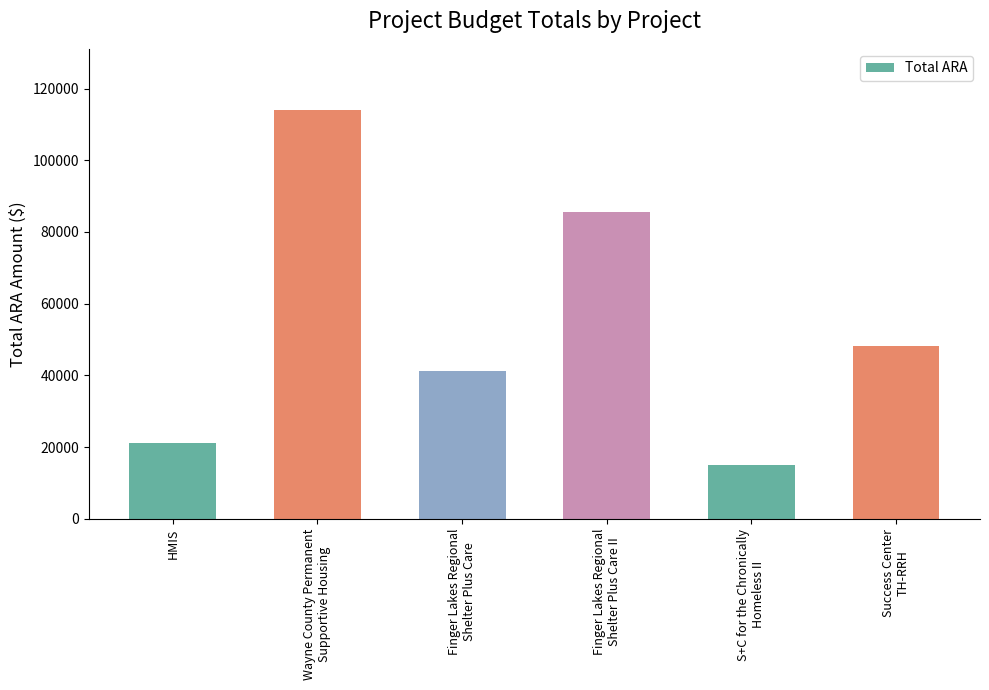

How many values are below 48123?

3